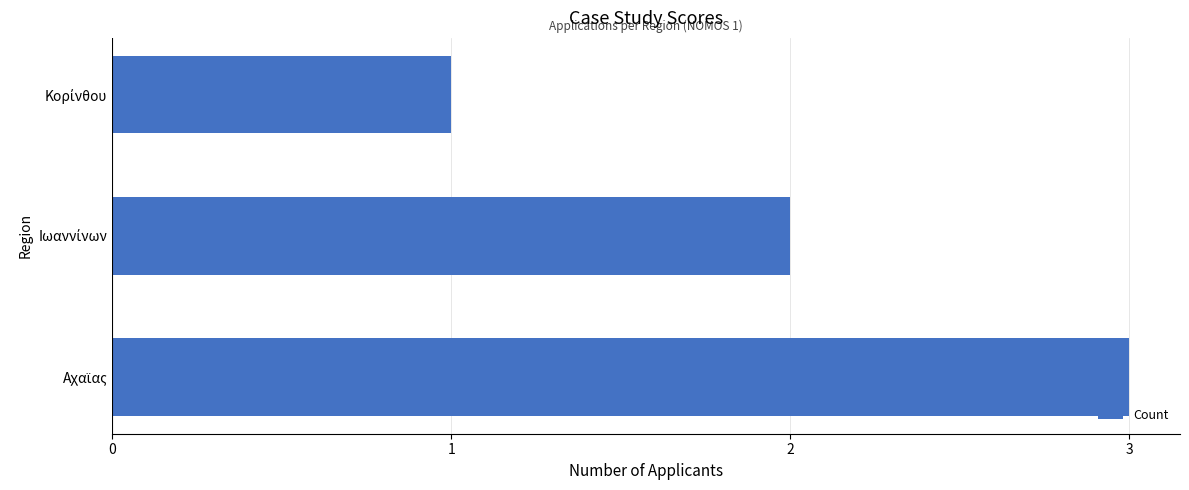

Reading top to bottom, list all the values displayed in this chart.

1	2	3